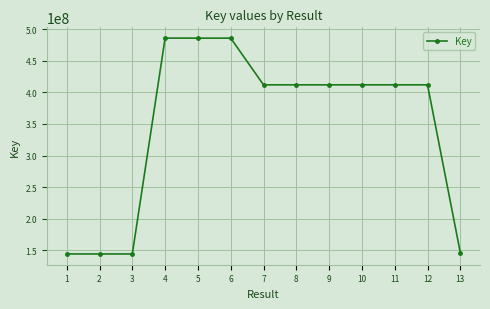

True or false: there are more than 1 points higher than both neighbors.

True